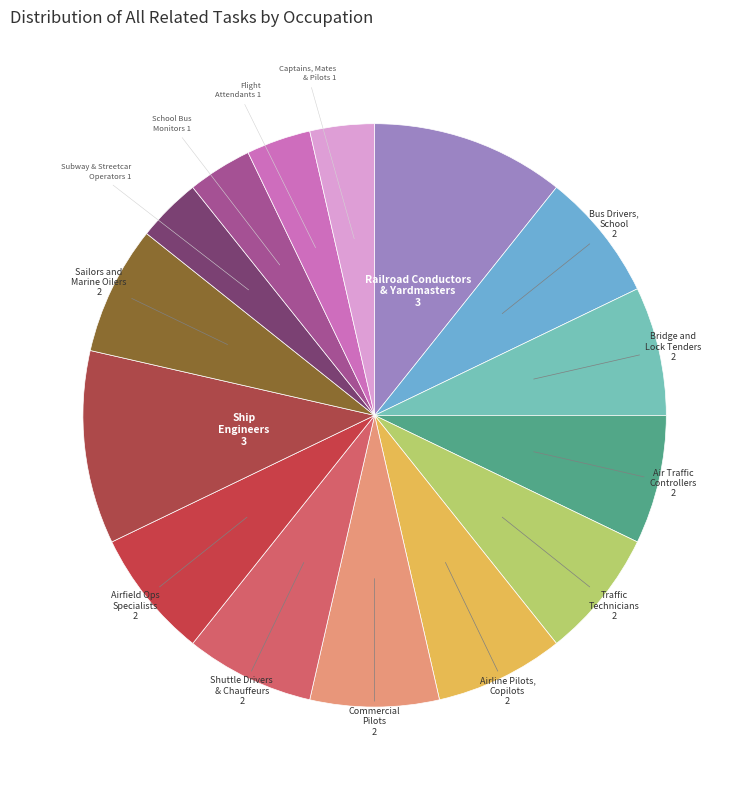

Is there a majority slice in this chart?

No